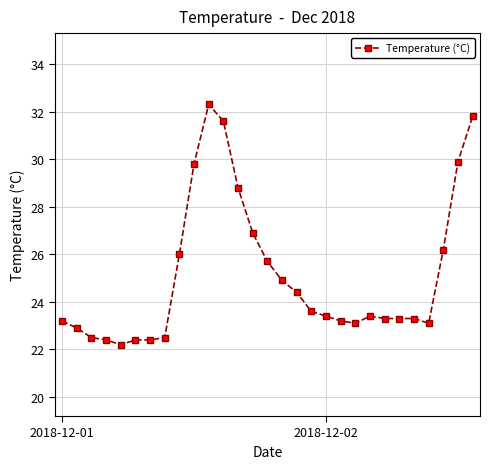

What is the smallest value displayed?

22.2